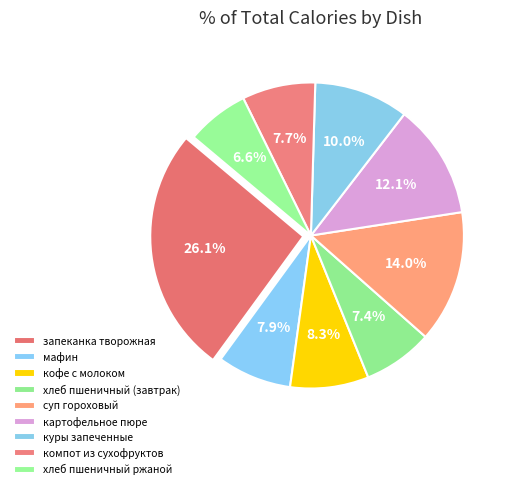

Count the number of slices in the pie.

9